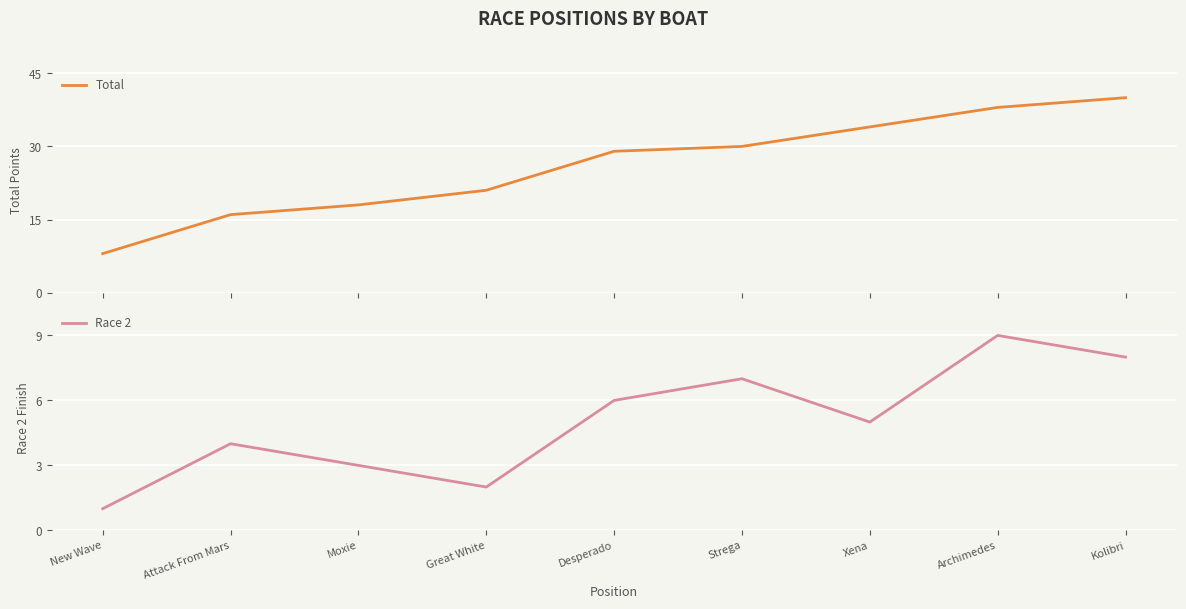

At which category does Race 2 reach its first local valley?

Great White